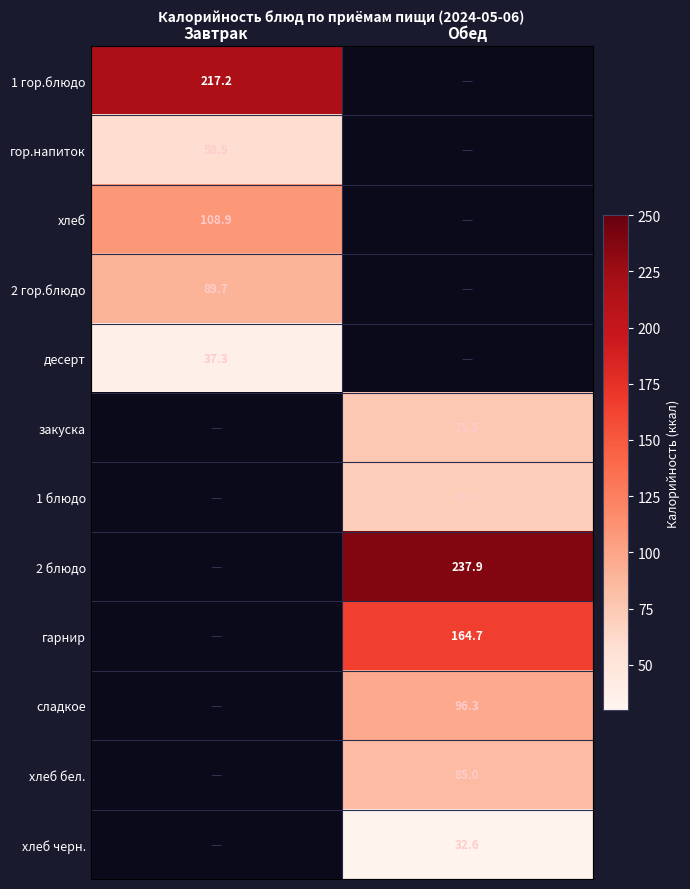

True or false: хлеб черн. has a value of 32.6 at Обед.

True